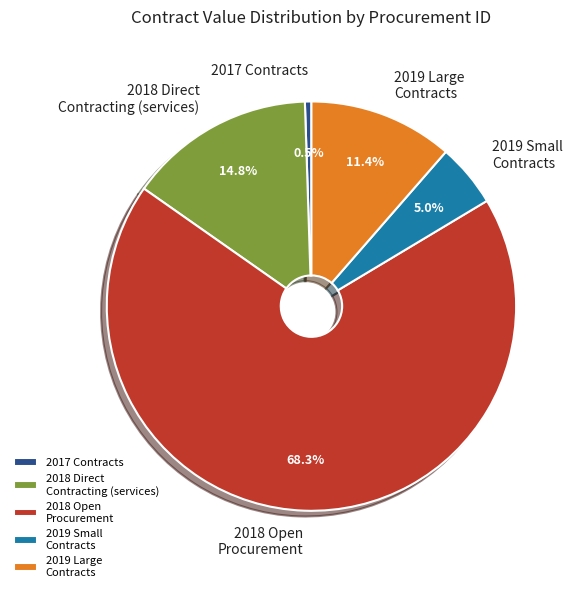

What portion of the pie excludes 2019 Large Contracts?

88.6%